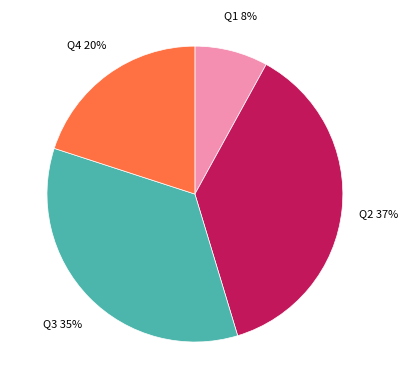

The Q4 slice represents 20% of the pie. True or false?

True